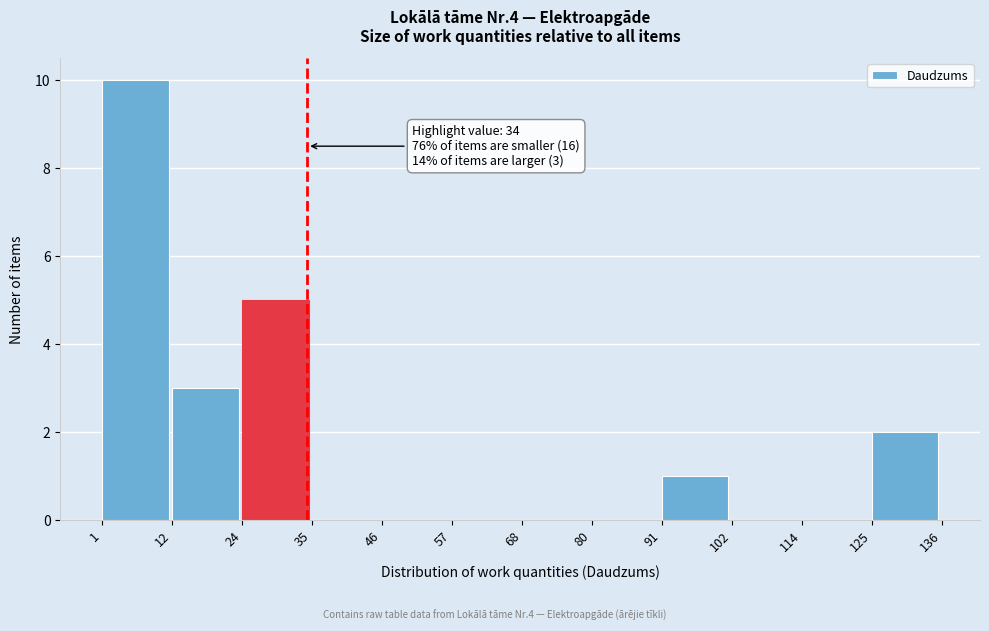

Over which range of the x-axis is the bar tallest?

1 to 12